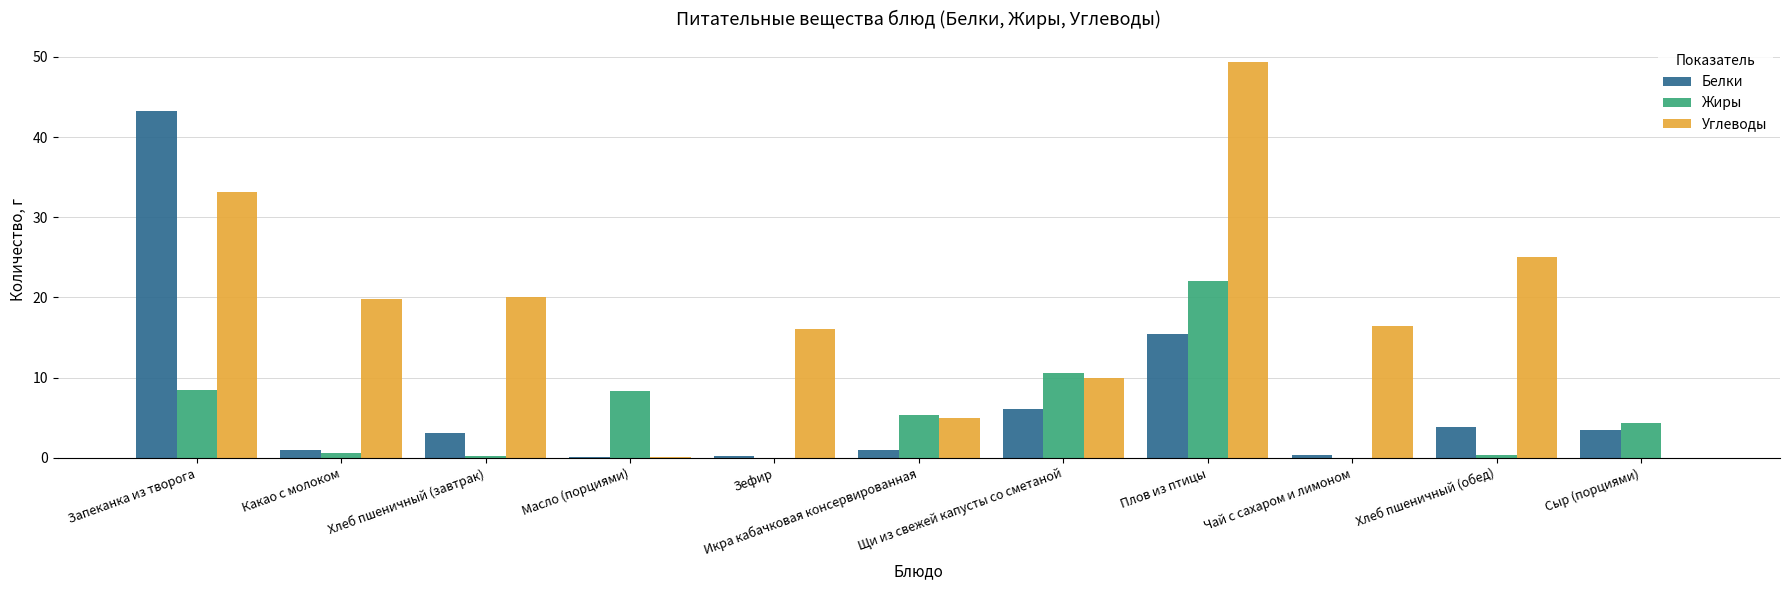

Between Масло (порциями) and Плов из птицы, which series saw the biggest shift?

Углеводы